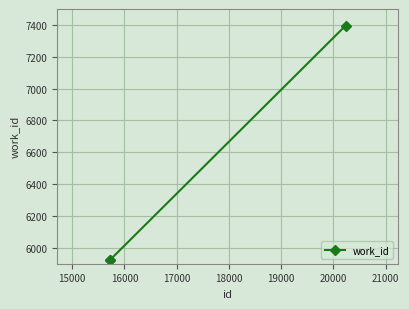

What is the greatest value displayed?

7396